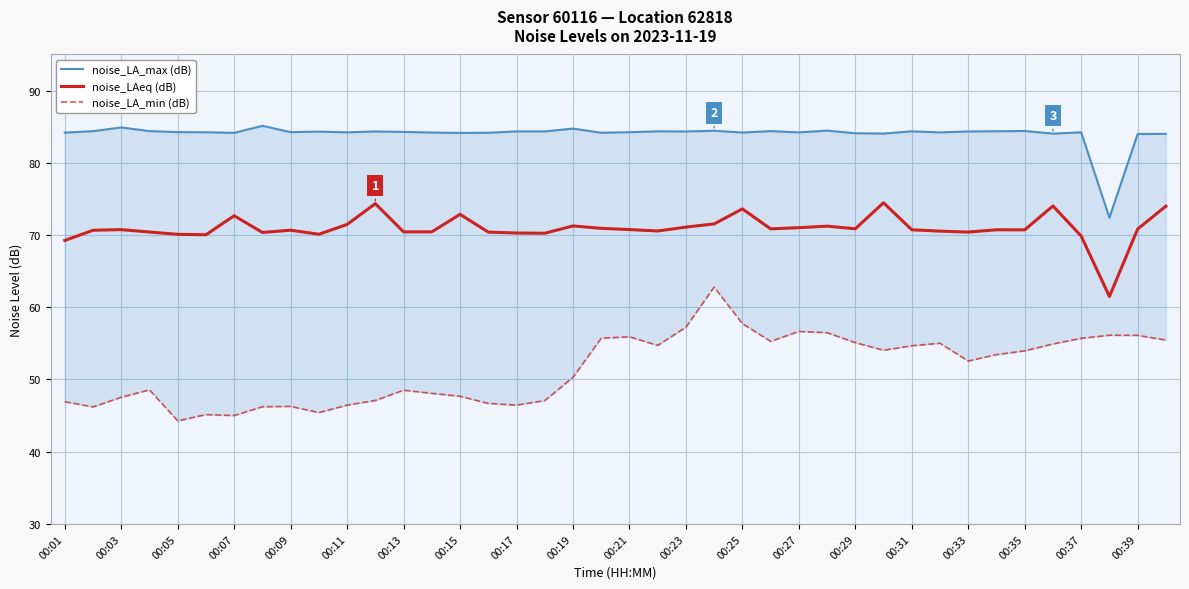

True or false: noise_LA_max and noise_LAeq intersect in this chart.

False